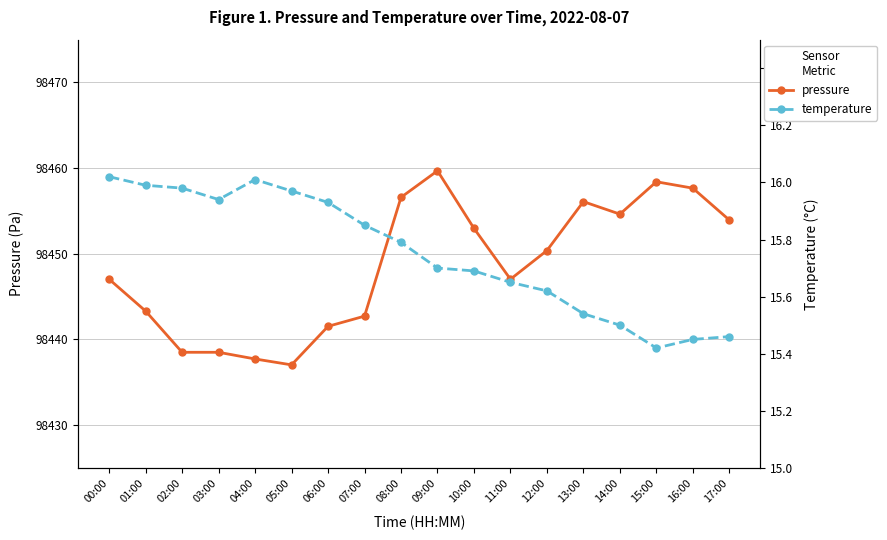

At 15:00, list the series in order from largest to smallest.

pressure, temperature